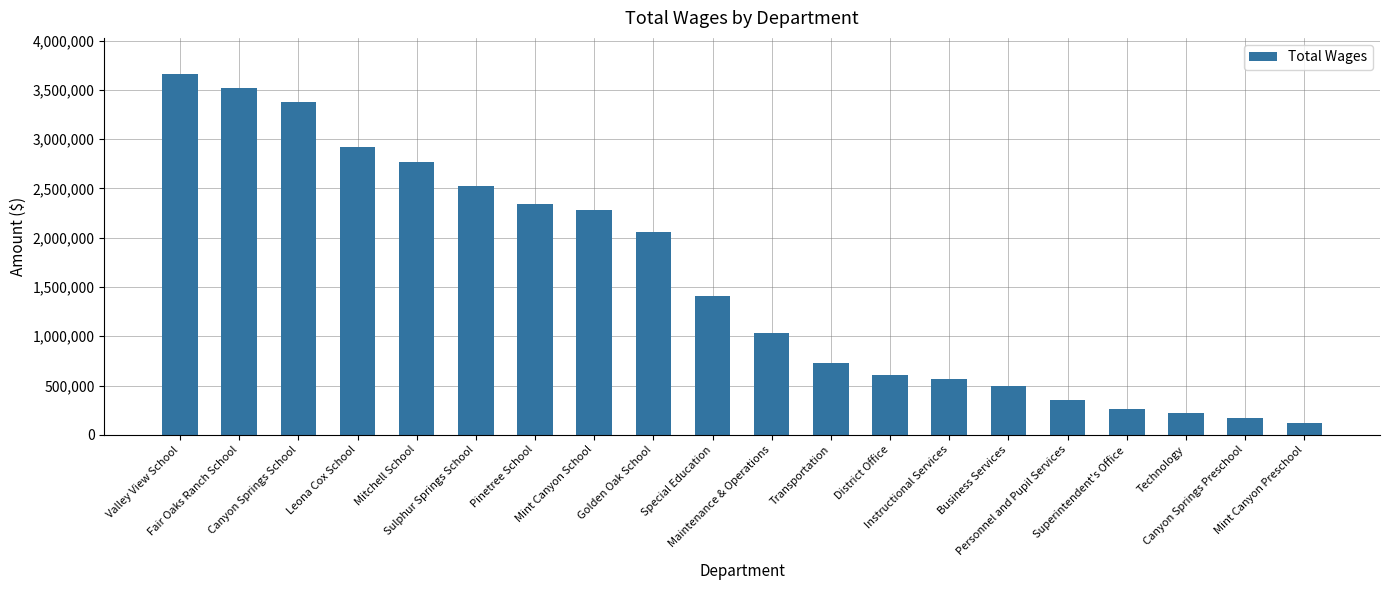

Rank the categories by value from highest to lowest.

Valley View School, Fair Oaks Ranch School, Canyon Springs School, Leona Cox School, Mitchell School, Sulphur Springs School, Pinetree School, Mint Canyon School, Golden Oak School, Special Education, Maintenance & Operations, Transportation, District Office, Instructional Services, Business Services, Personnel and Pupil Services, Superintendent's Office, Technology, Canyon Springs Preschool, Mint Canyon Preschool